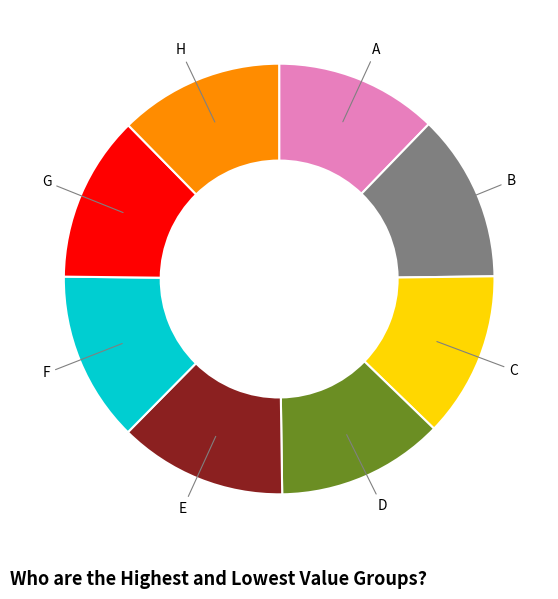

Is there a majority slice in this chart?

No